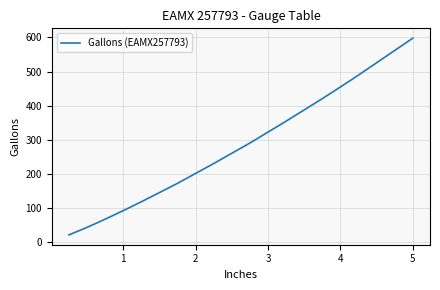

What is the smallest value displayed?

22